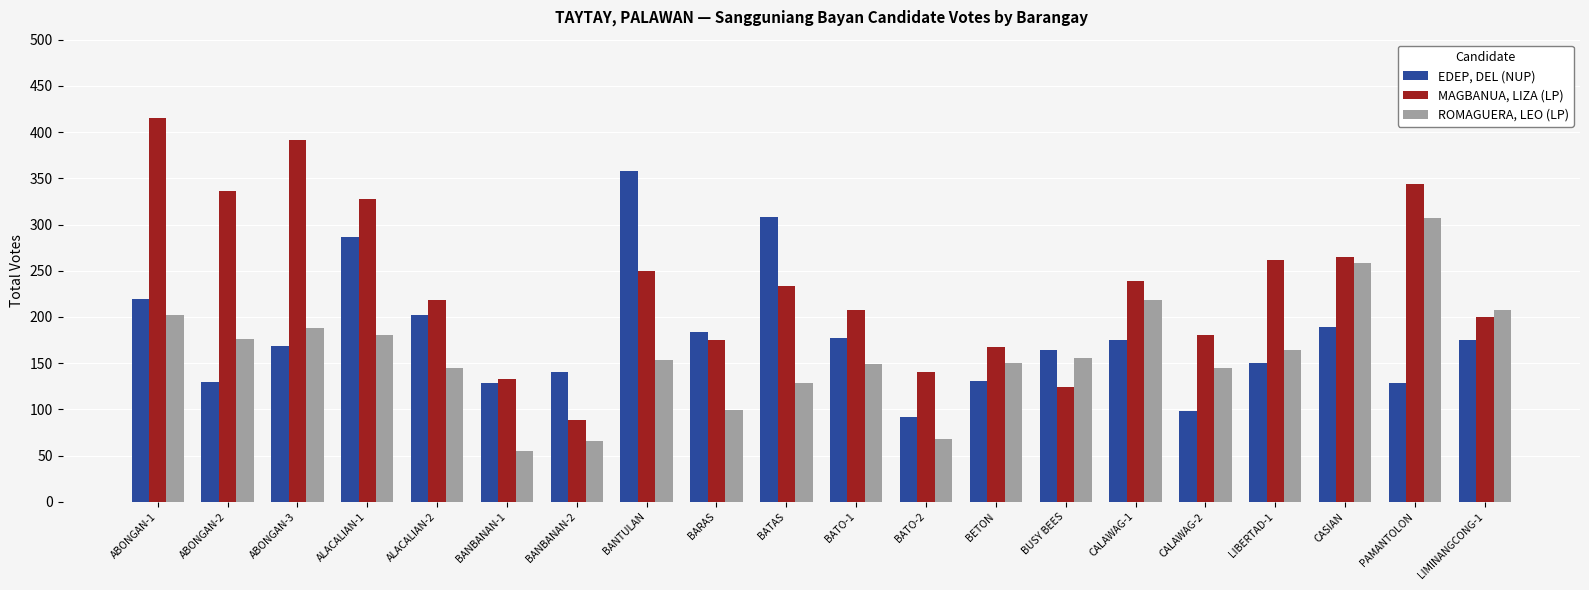

Which series has the largest total across all categories?

MAGBANUA, LIZA (LP)